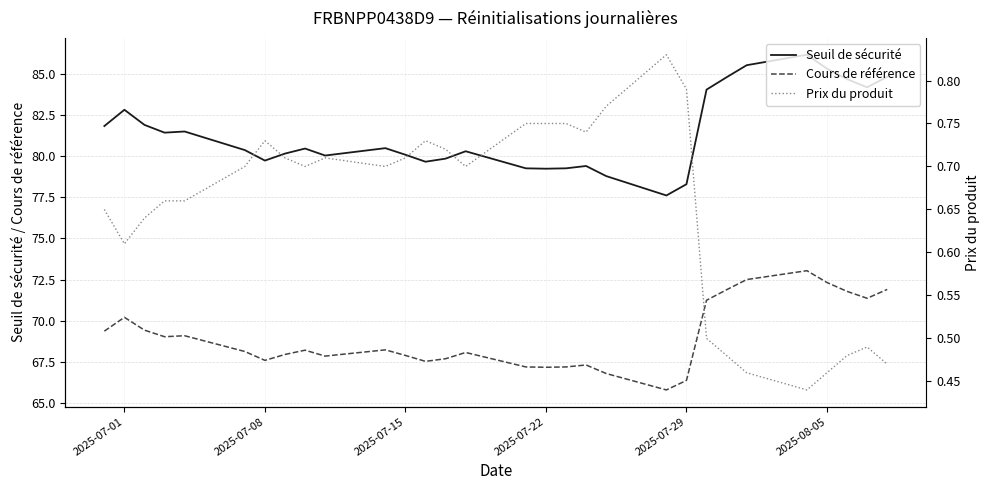

True or false: Seuil de sécurité and Cours de référence cross at least once.

False